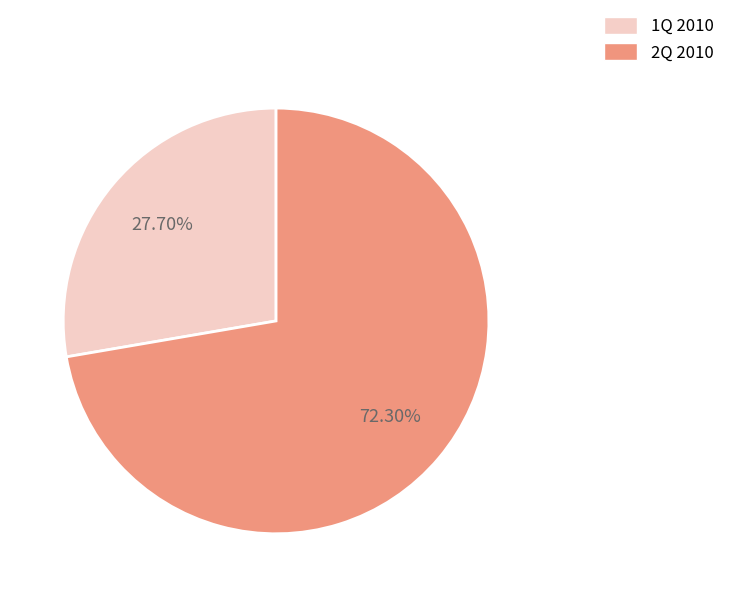

Which slice represents more than half of the pie?

2Q 2010